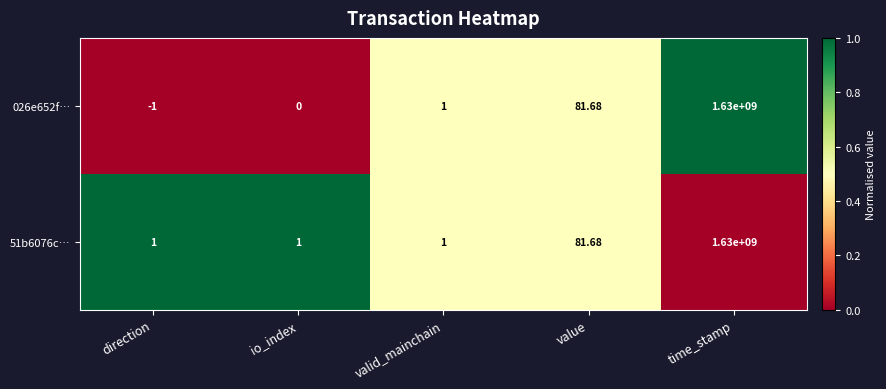

Which category has the lowest value across all series?

direction